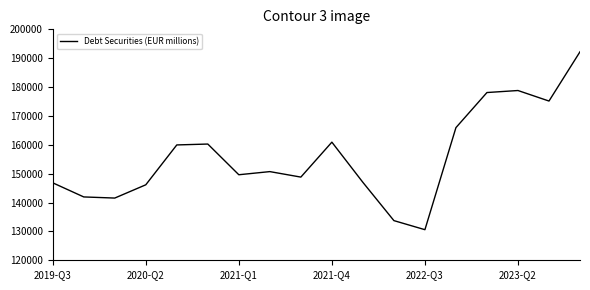

What is the maximum value shown in the chart?

192223.8